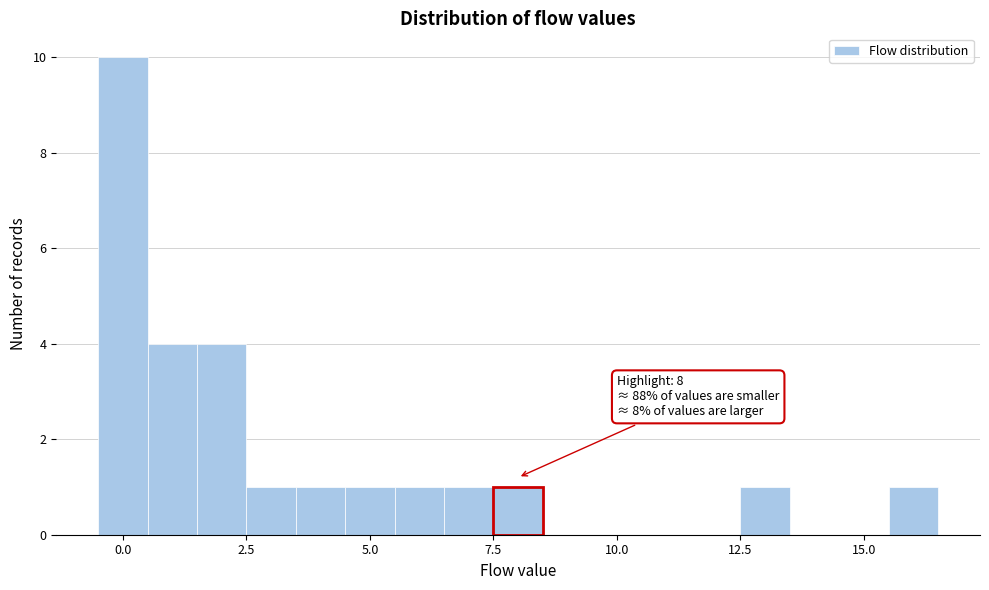

Read against the x-axis, roughly where is the centre of the tallest bar?

0.0